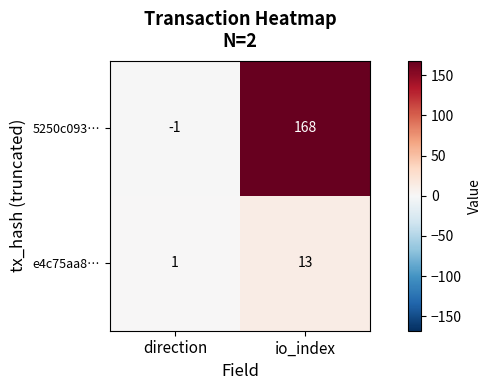

What is the minimum value shown in the chart?

-1